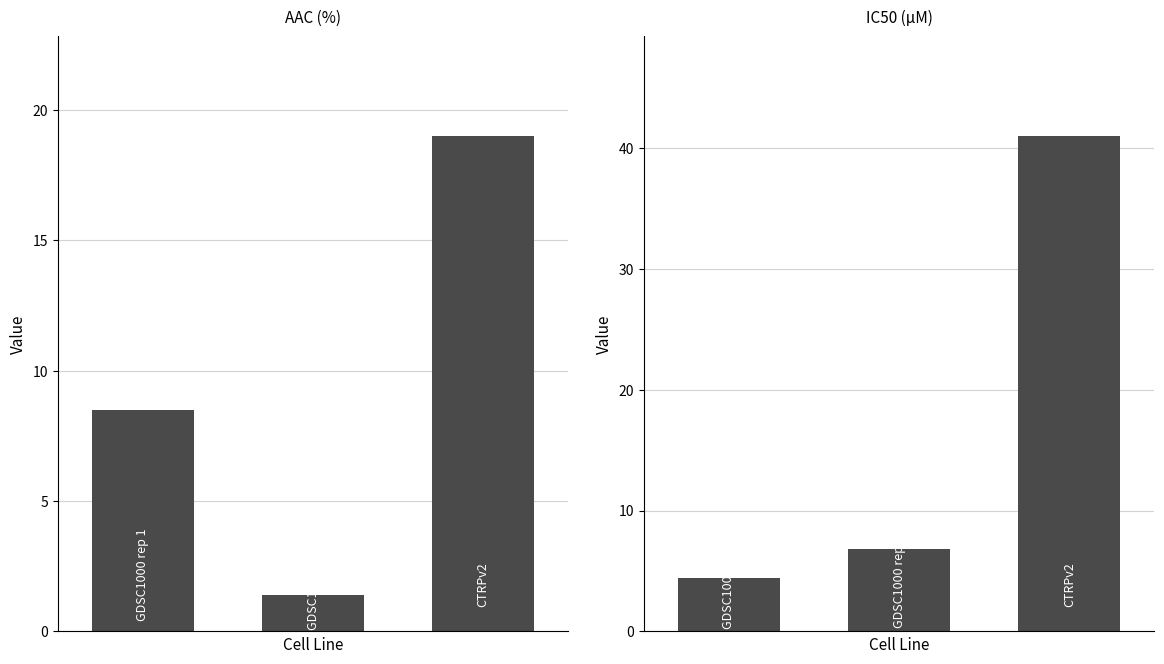

Reading right to left, what are all the values shown in this chart?

AAC (%): 19.0	1.4	8.5
IC50 (µM): 41.0	6.8	4.4